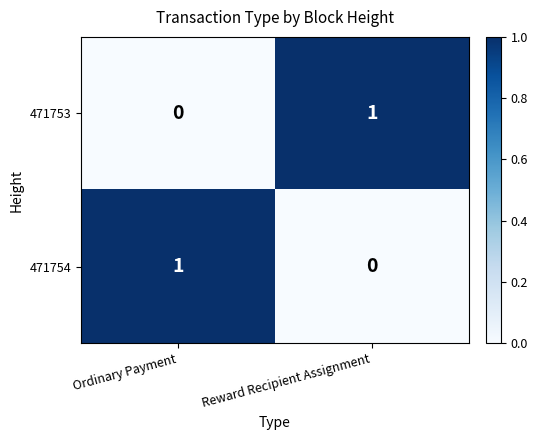

How many data points does each series have?

2